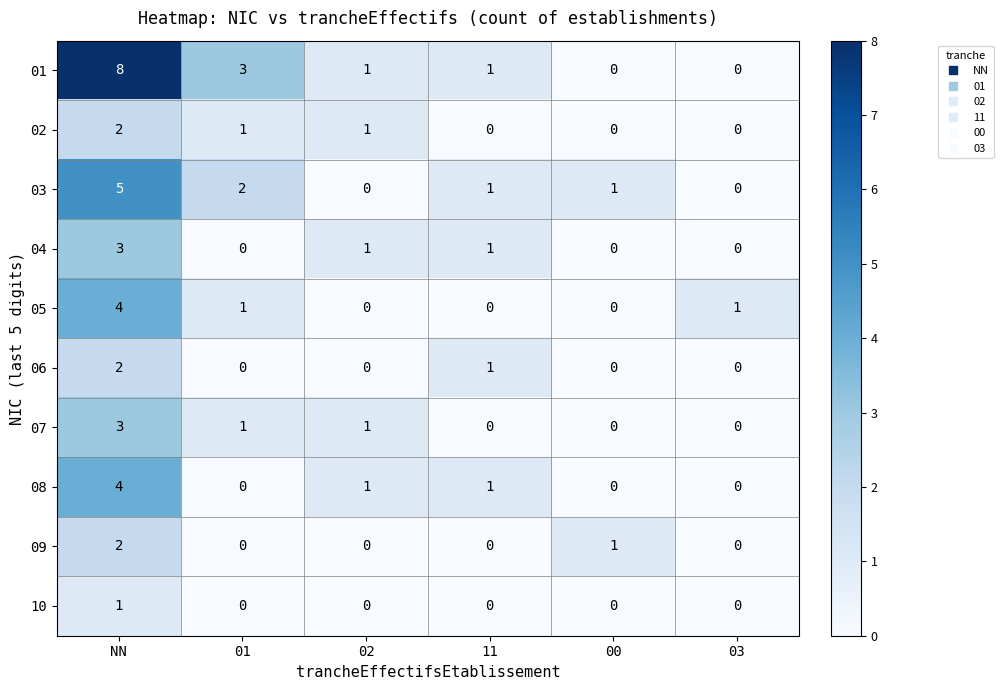

What is the spread (max minus min) of values at NN?

7